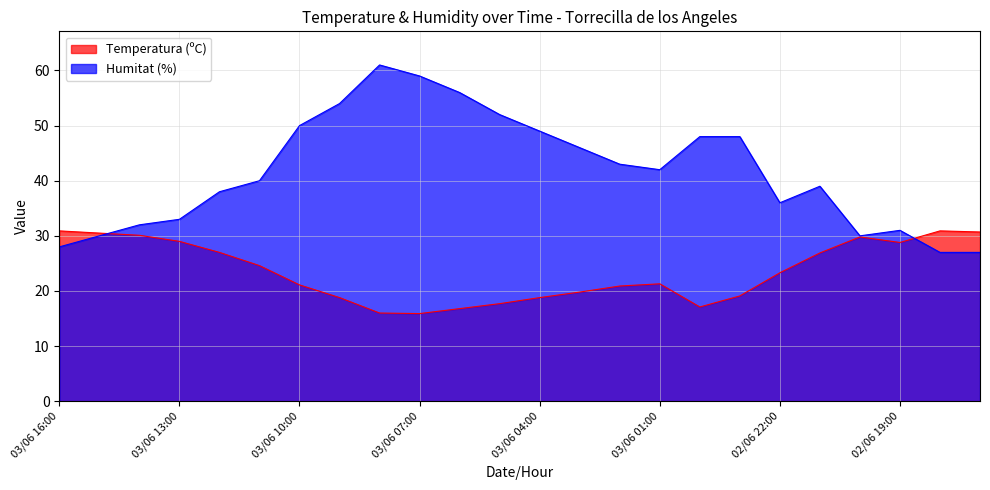

What are all the series names shown in the legend?

Temperatura (ºC), Humitat (%)